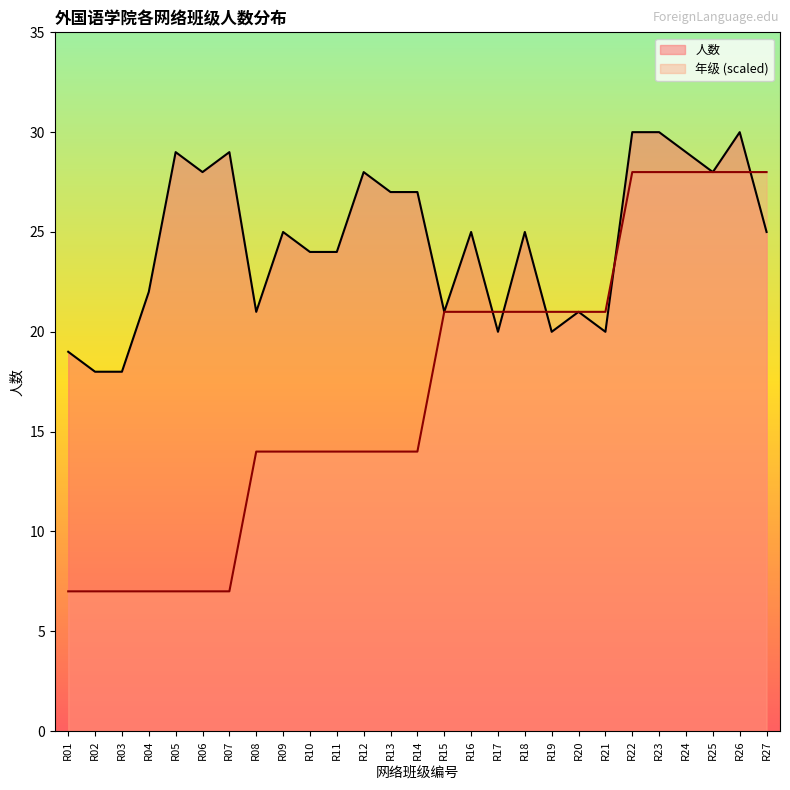

What is the change in value from R03 to R27?

+7